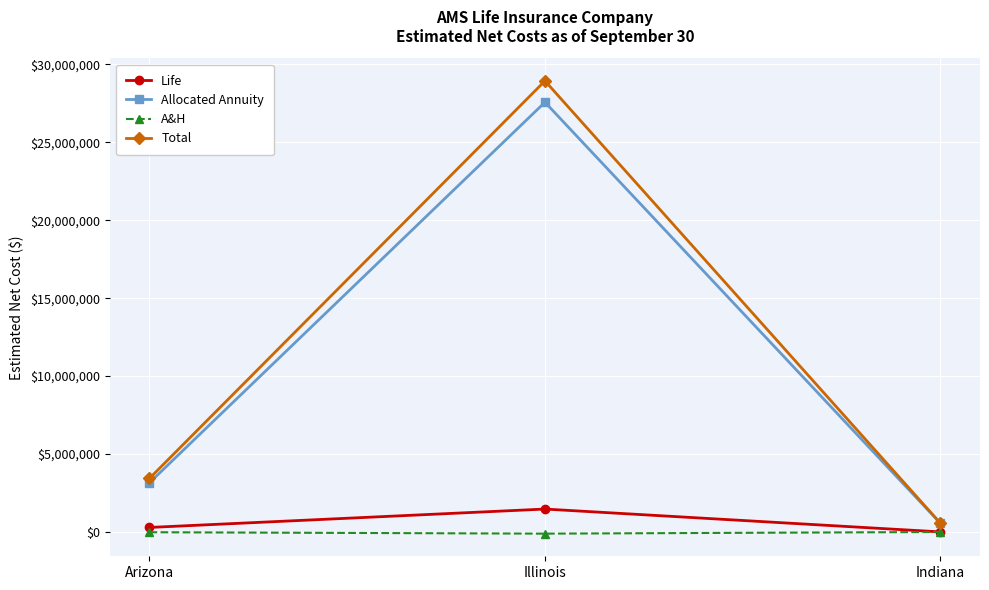

The A&H series shows 418.1 at Indiana. True or false?

True